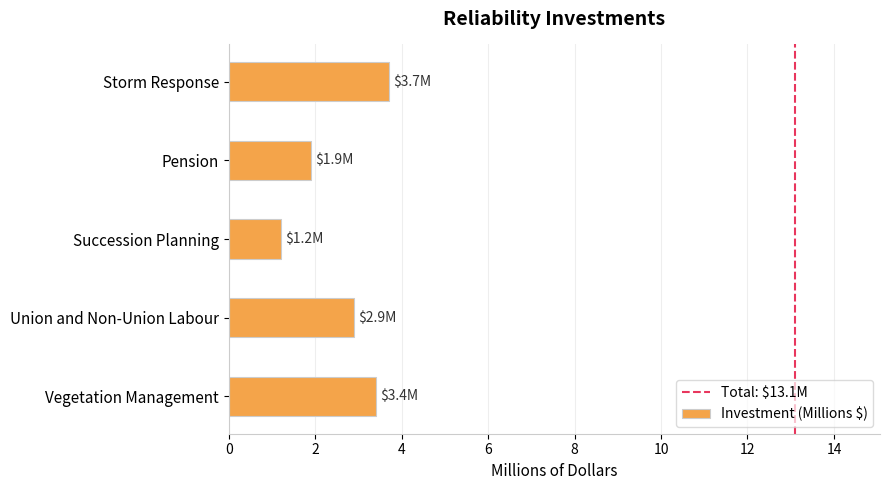

Reading bottom to top, list all the values displayed in this chart.

Vegetation Management=3.4	Union and Non-Union Labour=2.9	Succession Planning=1.2	Pension=1.9	Storm Response=3.7